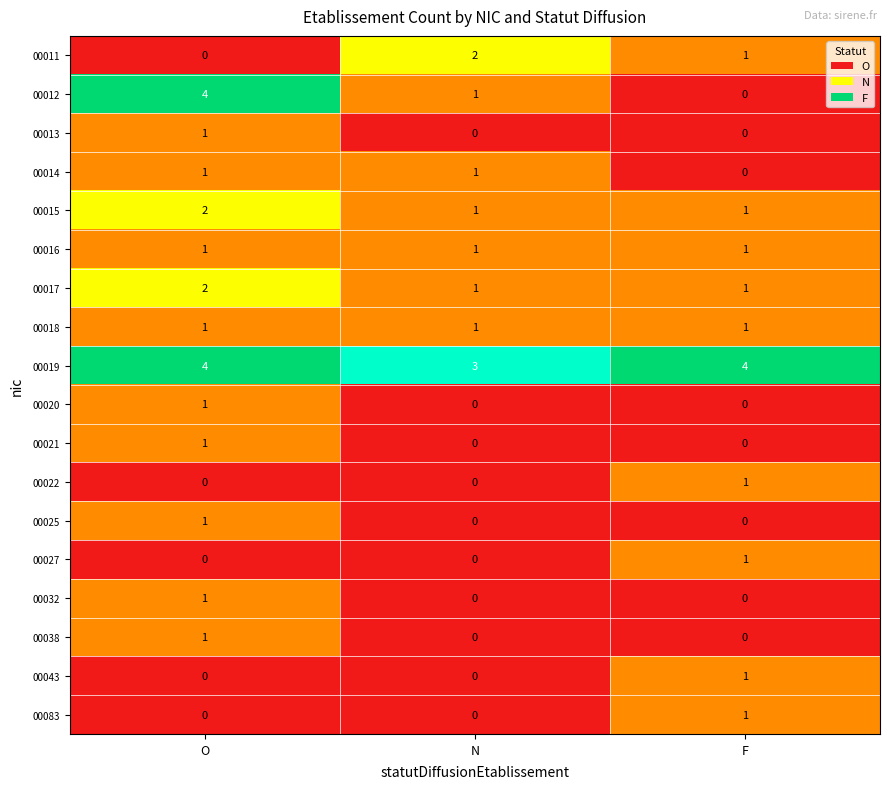

What is the spread (max minus min) of values at O?

4